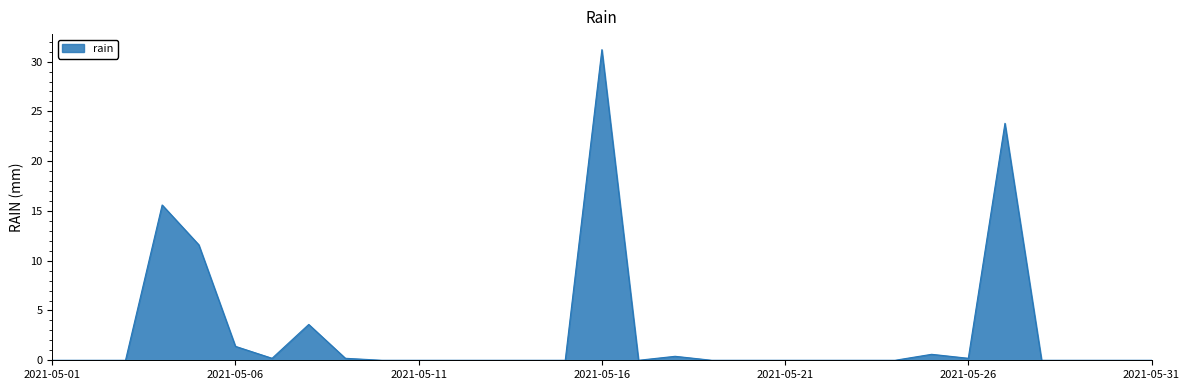

True or false: there are more than 0 points higher than both neighbors.

True